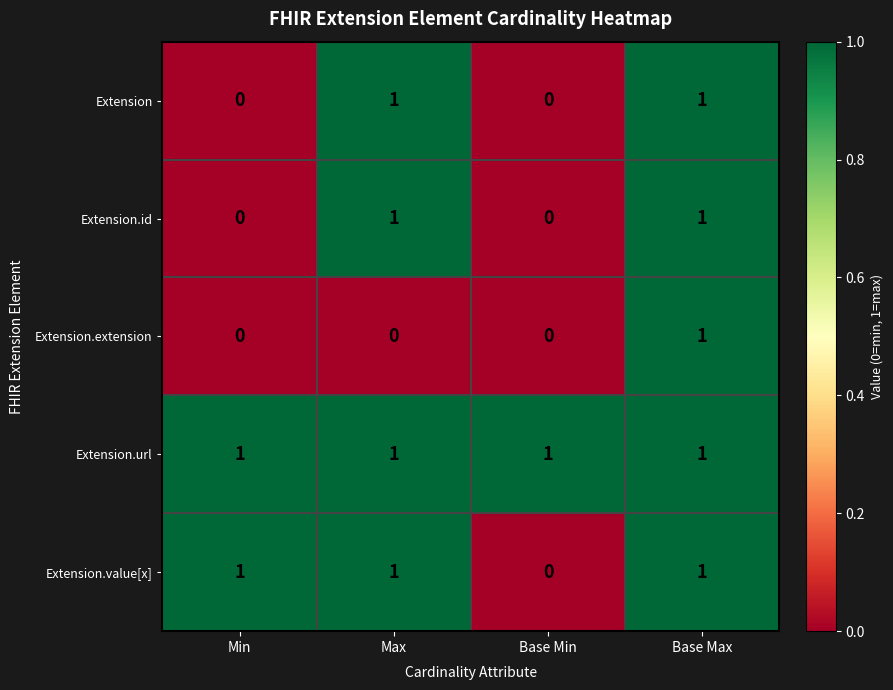

What is the total value across all series at Max?

4